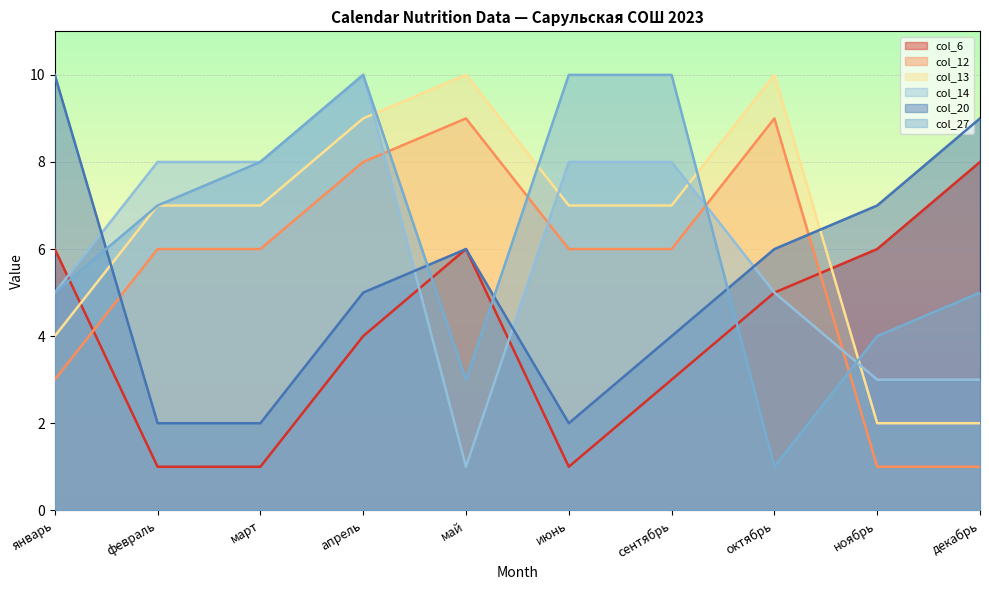

What is the minimum value for col_12?

1